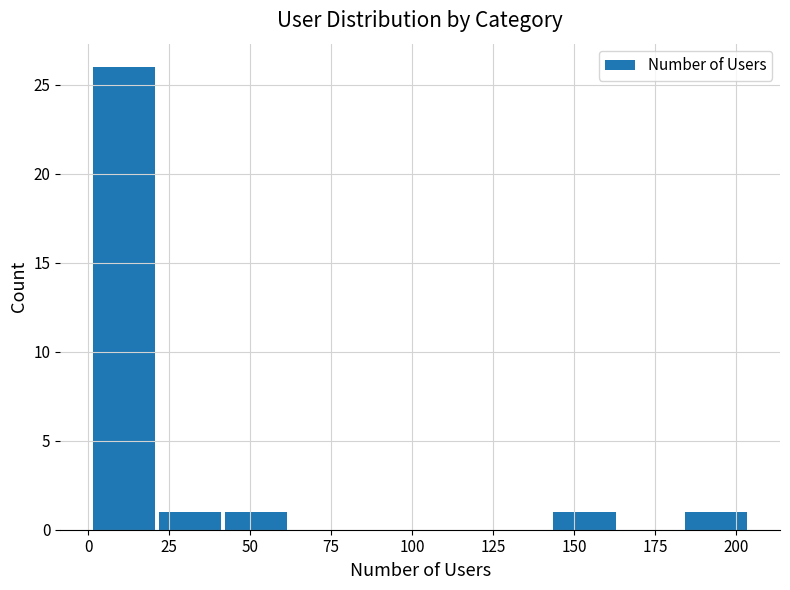

What is the height of the bar covering 145 to 165 on the x-axis? Neither the bar edges nor the heights are printed on the chart, so give them approximately, as read against the axes.

1